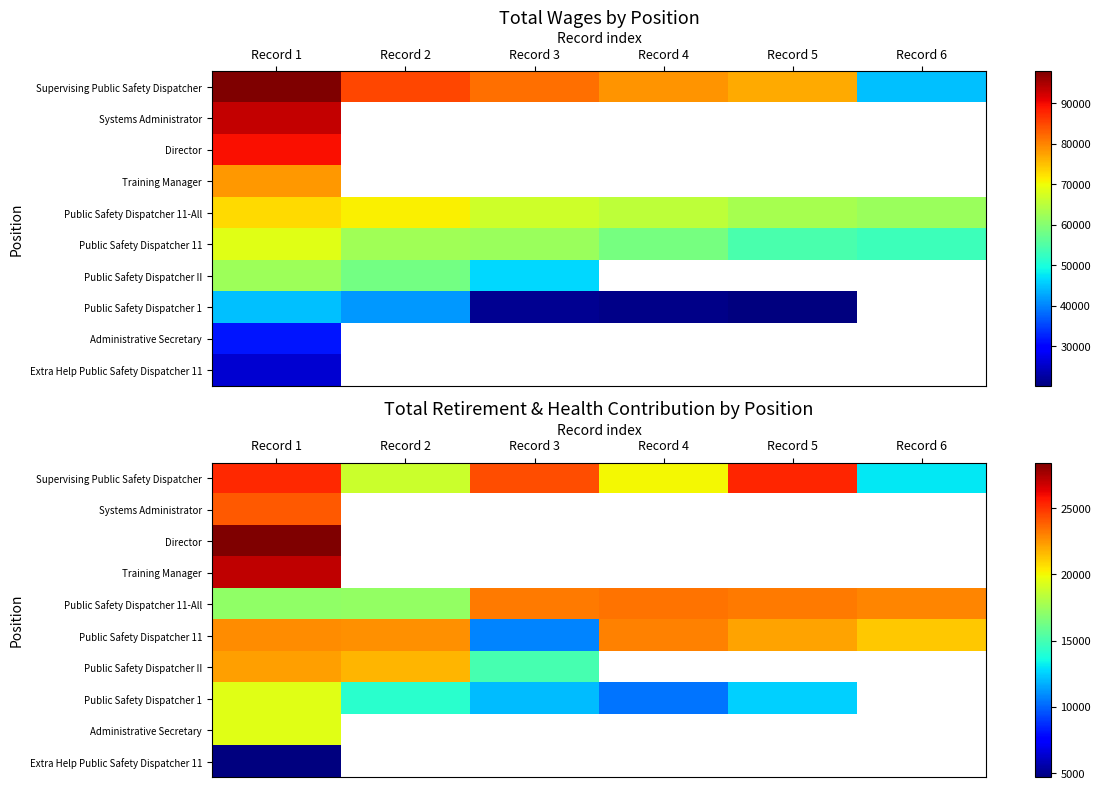

What is the difference between the Supervising Public Safety Dispatcher values at Record 2 and Record 4?

1241.0